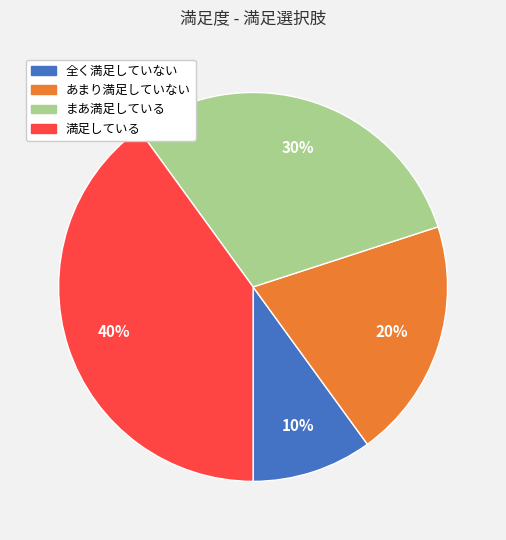

Between あまり満足していない and 全く満足していない, which is larger?

あまり満足していない